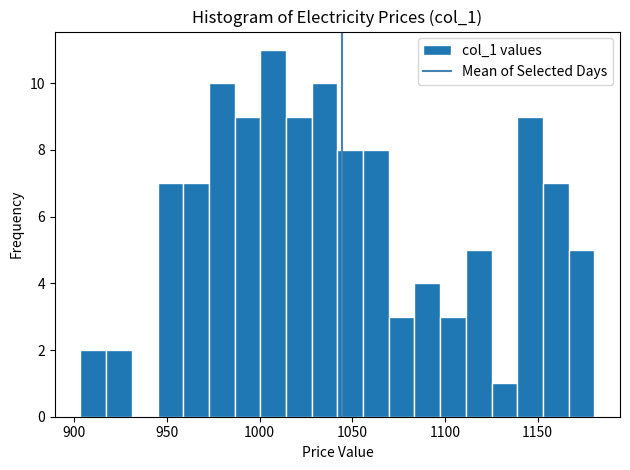

Around what value on the x-axis is the tallest bar? Give the approximate position of its centre, as read against the axis.

1005